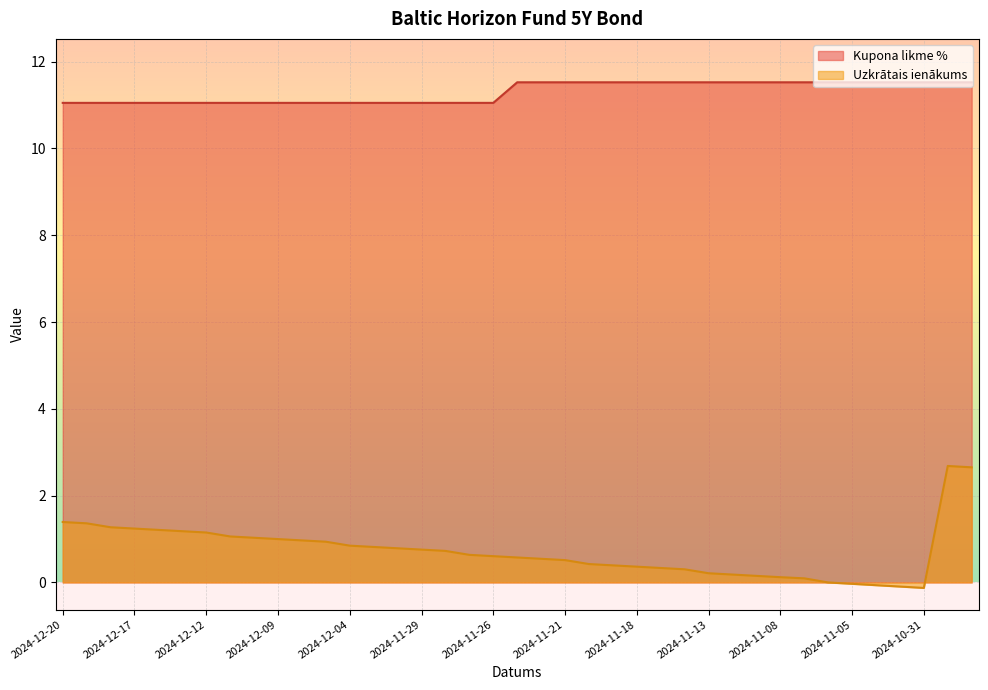

How many lines are shown in the chart?

2